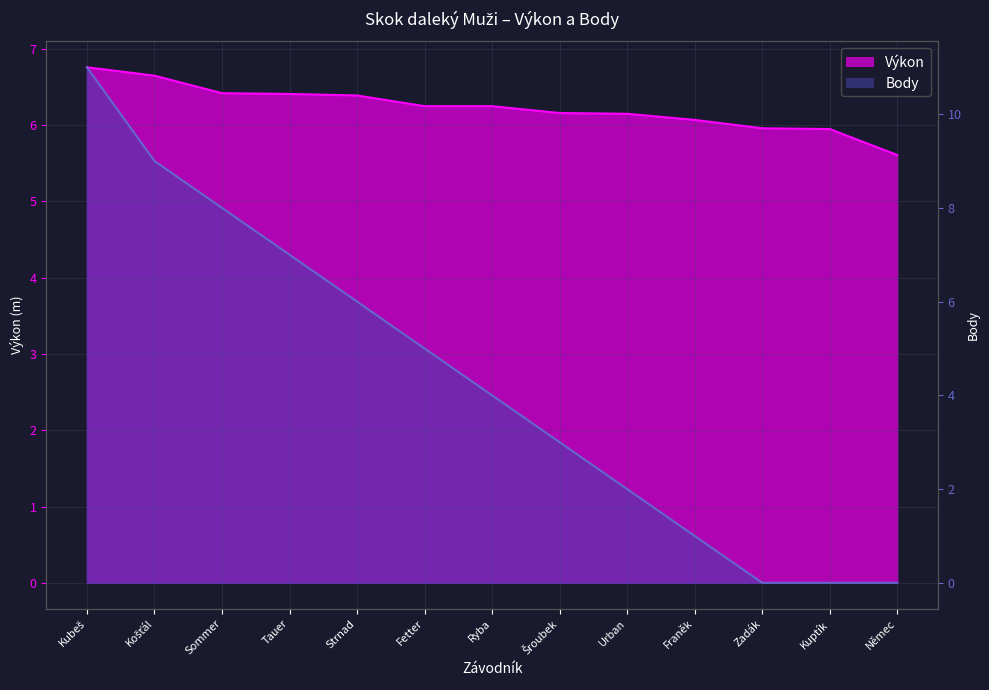

Reading left to right, transcribe all the data shown in this chart.

Výkon: 6.8	6.7	6.4	6.4	6.4	6.2	6.2	6.2	6.2	6.1	6.0	6.0	5.6
Body: 11.0	9.0	8.0	7.0	6.0	5.0	4.0	3.0	2.0	1.0	0.0	0.0	0.0